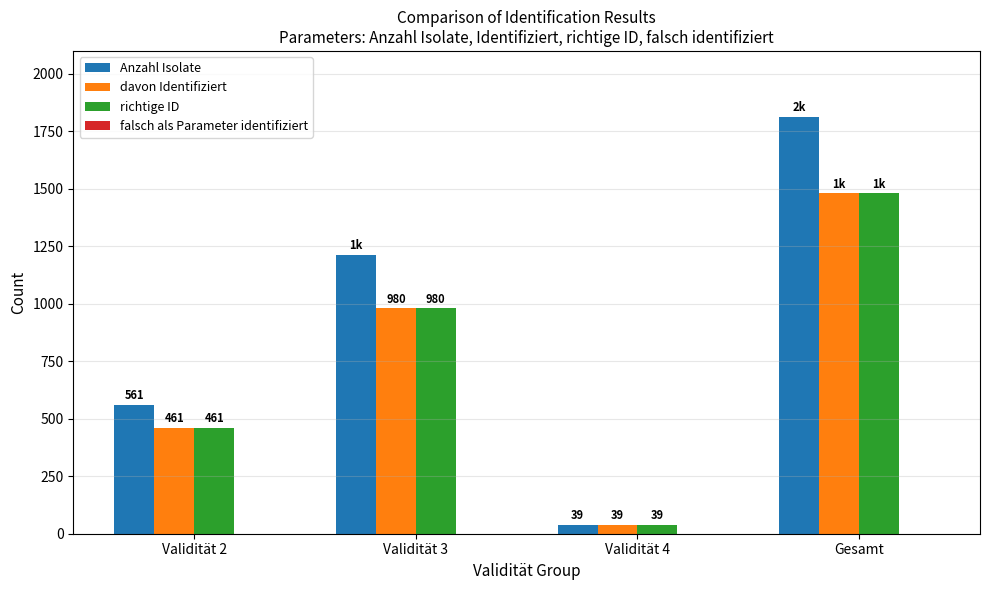

What is the difference between the highest and lowest values at Validität 4?

0